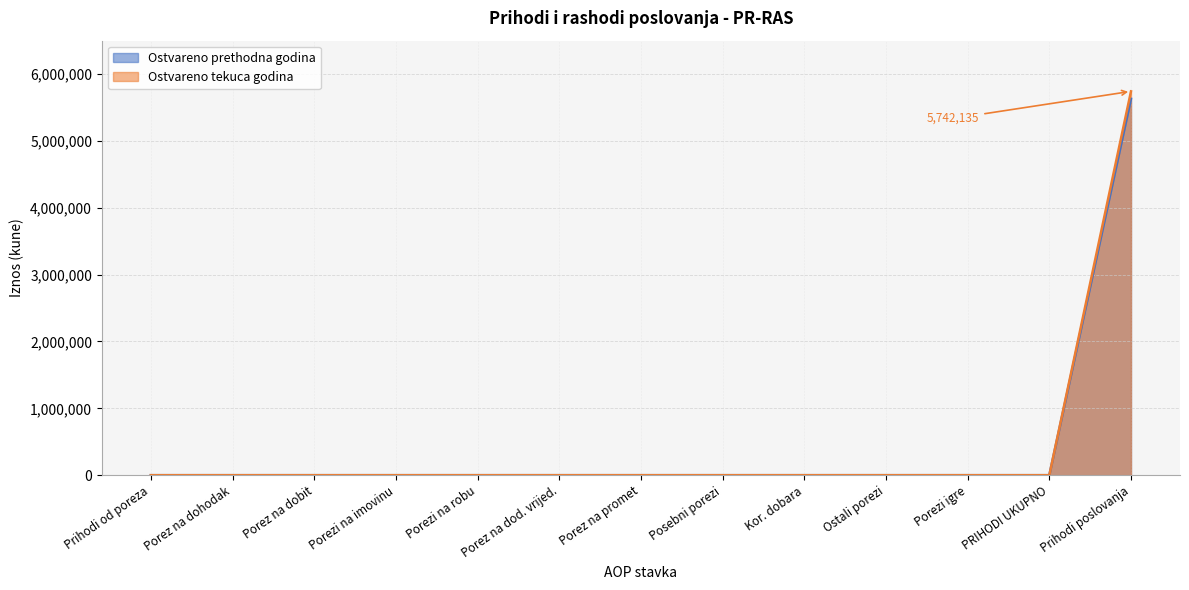

How many distinct data groups are displayed?

2